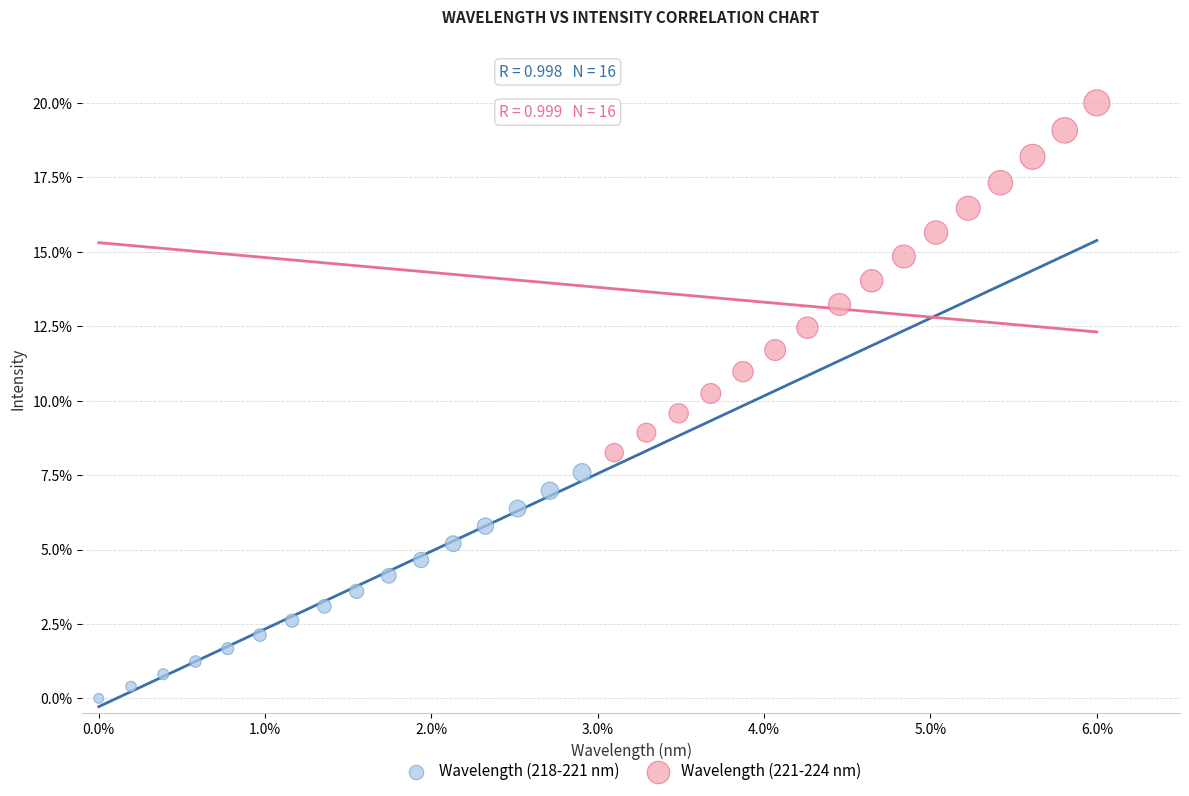

Which series reaches the maximum Y coordinate?

Wavelength (221-224 nm)